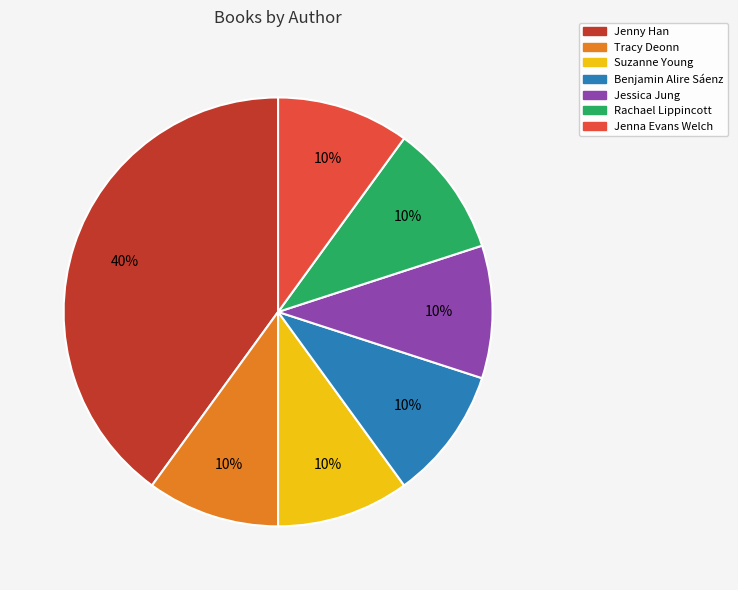

The Tracy Deonn slice represents 21% of the pie. True or false?

False